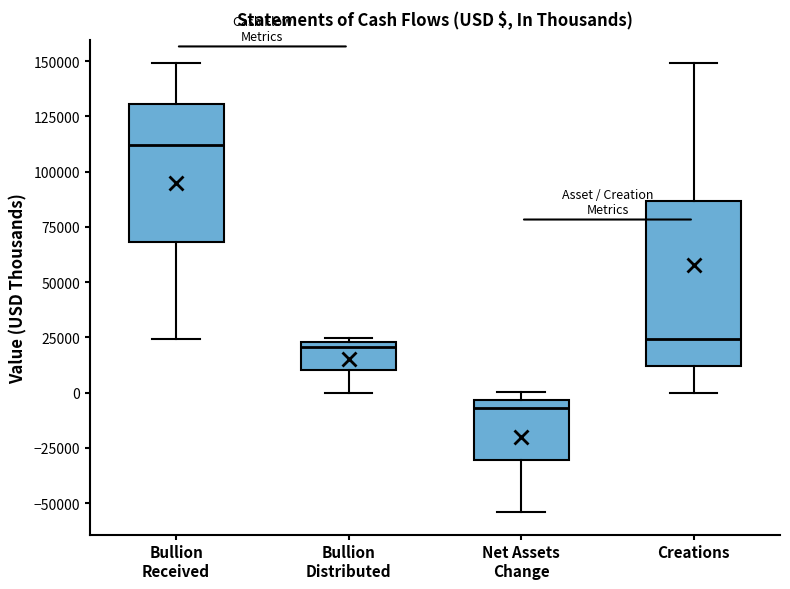

Reading left to right, read every box against the y-axis: the position of its median line, the range the box covers, and the ends of its whiskers. The values are not printed on the chart, so give them approximately, as read against the axis.

Bullion Received: median 110000, box 70000 to 130000, whiskers 25000 to 150000
Bullion Distributed: median 20000, box 10000 to 25000, whiskers 0 to 25000 (just above the box's upper edge)
Net Assets Change: median -5000 (just below the box's upper edge), box -30000 to -5000, whiskers -55000 to 0
Creations: median 25000, box 10000 to 85000, whiskers 0 to 150000